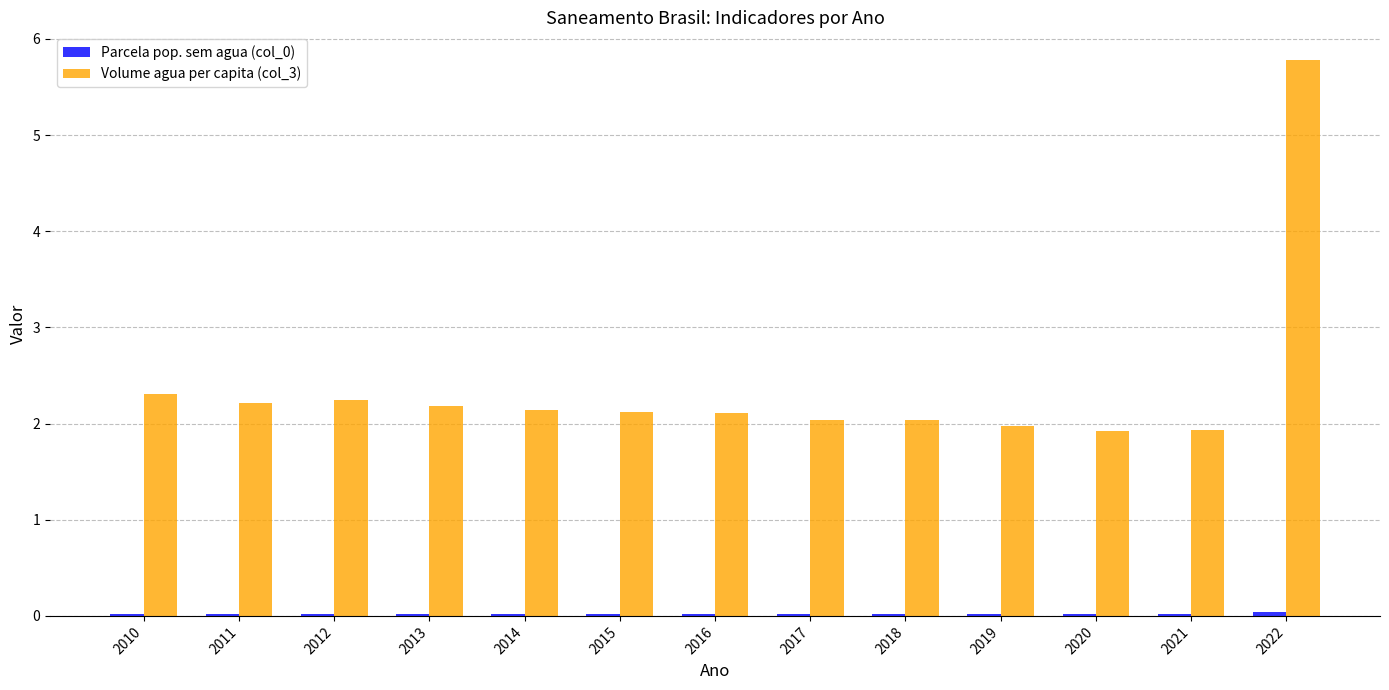

Which series has the largest total across all categories?

Volume agua per capita (col_3)